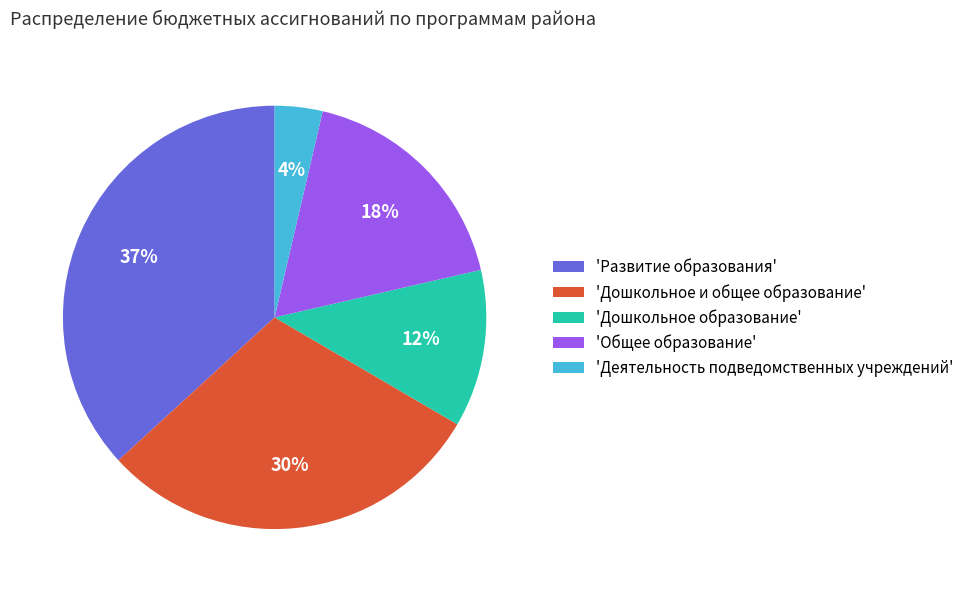

Which has a higher value, 'Дошкольное и общее образование' or 'Развитие образования'?

'Развитие образования'